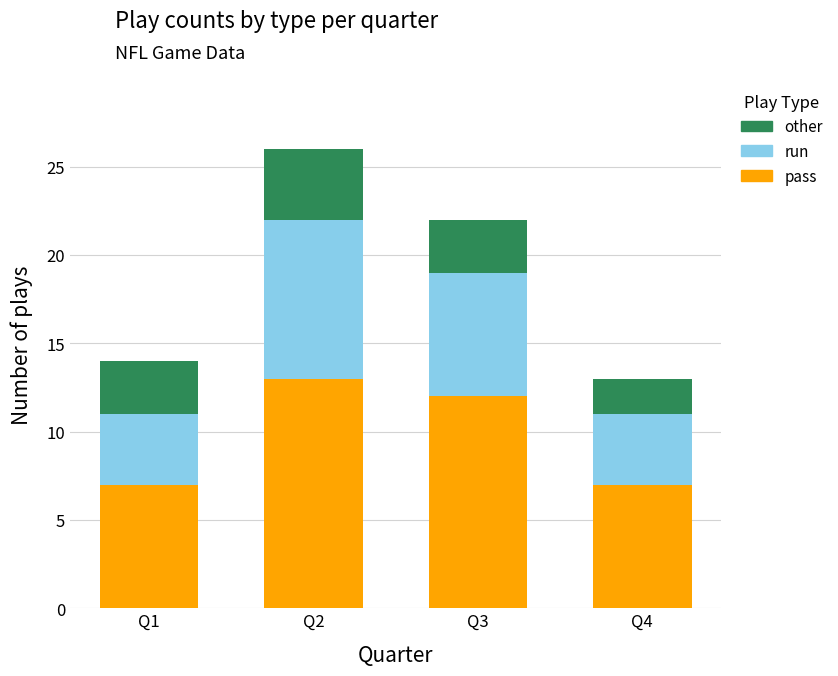

At which category is the sum across all series the highest?

Q2